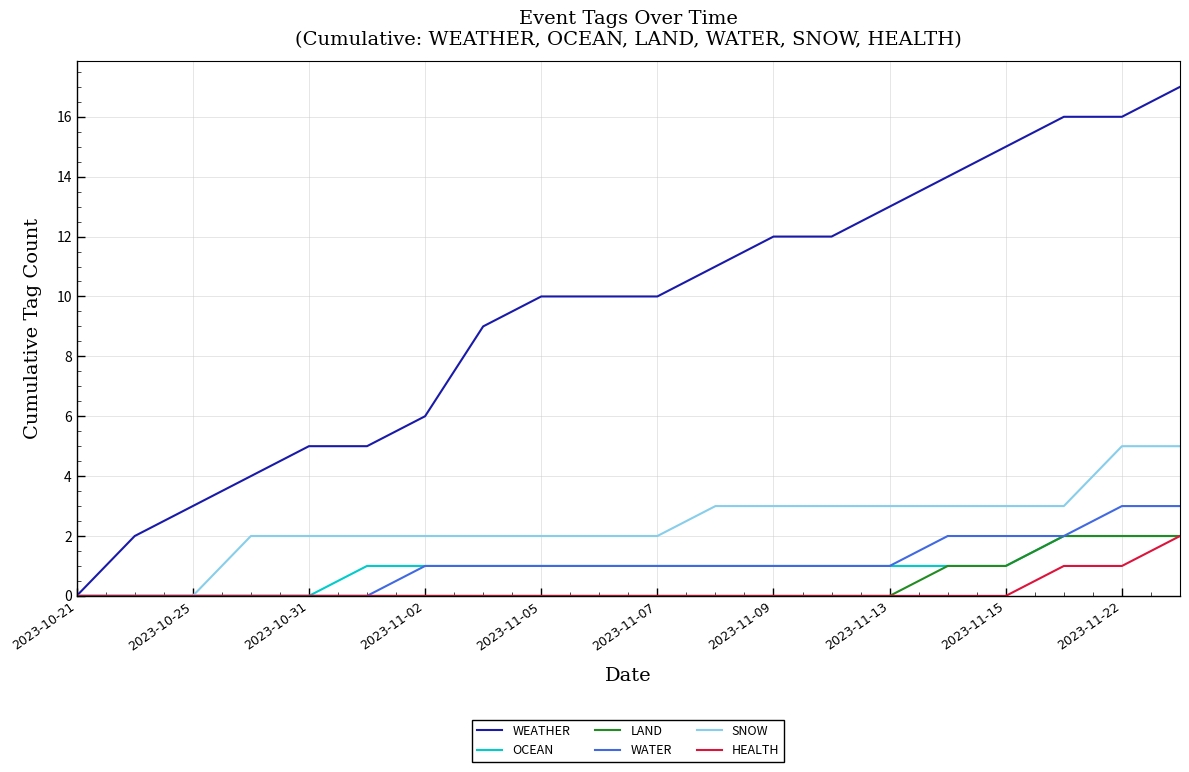

What is the greatest value displayed?

17